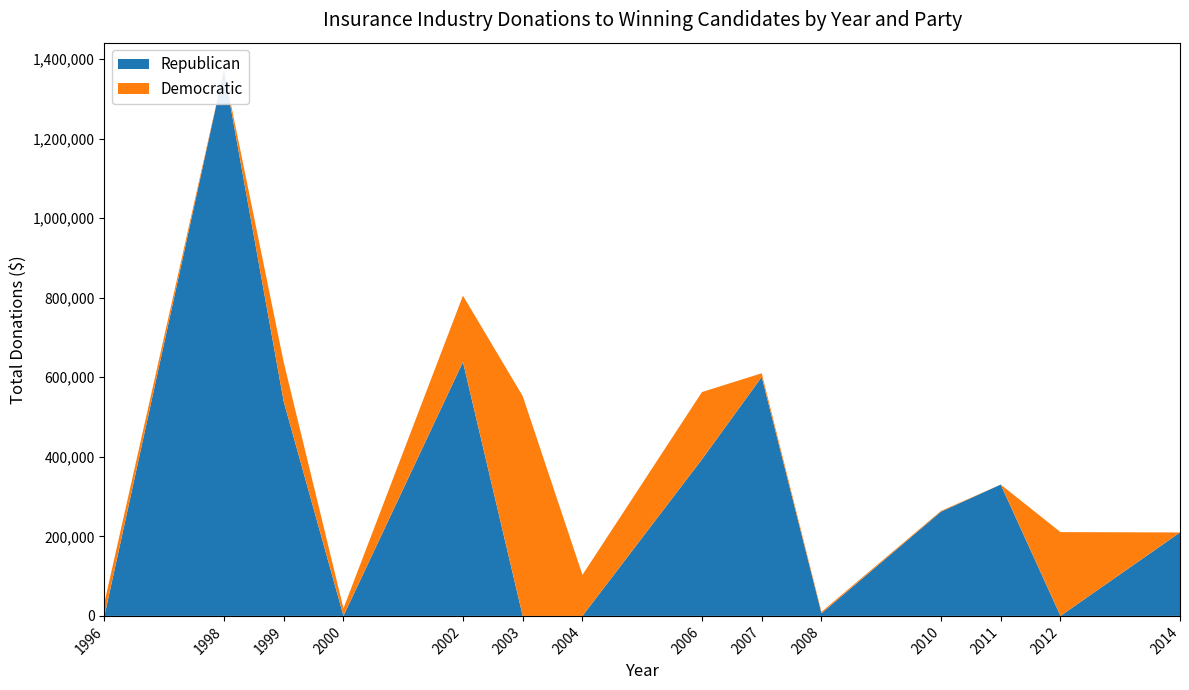

Reading left to right, what are all the values shown in this chart?

Republican: 1996=63.0	1998=1372680.0	1999=539125.0	2000=0.0	2002=638587.5	2003=0.0	2004=0.0	2006=393792.6	2007=600946.5	2008=6500.0	2010=262103.2	2011=330245.0	2012=0.0	2014=209849.0
Democratic: 1996=33669.9	1998=0.0	1999=98745.0	2000=18917.0	2002=166683.3	2003=552607.4	2004=103226.8	2006=169034.5	2007=9159.0	2008=3705.0	2010=1950.0	2011=0.0	2012=210697.6	2014=0.0